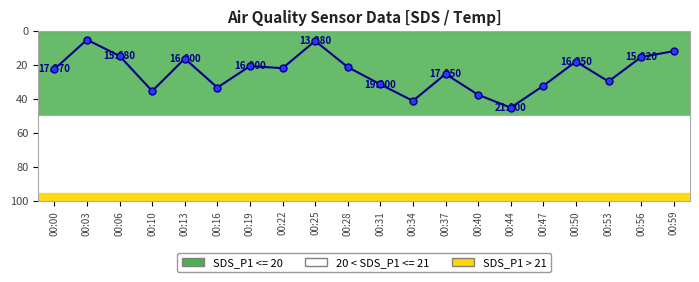

What is the value of the 14th point from the left?

37.4